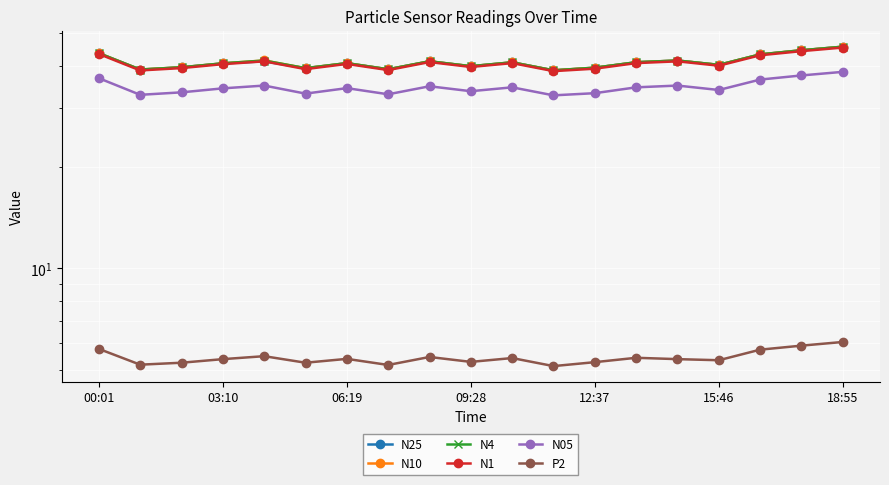

Reading left to right, list all the values displayed in this chart.

N25: 43.5	38.9	39.5	40.6	41.2	39.3	40.7	39.0	41.2	39.8	40.9	38.7	39.4	40.9	41.4	40.2	43.2	44.4	45.5
N10: 43.6	39.0	39.6	40.6	41.4	39.3	40.7	39.0	41.2	39.9	40.9	38.8	39.5	40.9	41.4	40.2	43.2	44.5	45.5
N4: 43.6	39.0	39.6	40.6	41.4	39.3	40.7	39.0	41.2	39.9	40.9	38.7	39.5	40.9	41.4	40.2	43.2	44.4	45.5
N1: 43.3	38.7	39.3	40.4	41.2	39.1	40.5	38.8	41.0	39.6	40.7	38.5	39.2	40.7	41.2	40.0	42.9	44.2	45.3
N05: 36.7	32.8	33.3	34.2	34.9	33.0	34.3	32.9	34.7	33.6	34.5	32.6	33.1	34.5	34.9	33.9	36.4	37.4	38.3
P2: 5.8	5.2	5.2	5.4	5.5	5.2	5.4	5.2	5.5	5.3	5.4	5.1	5.3	5.4	5.4	5.3	5.7	5.9	6.0